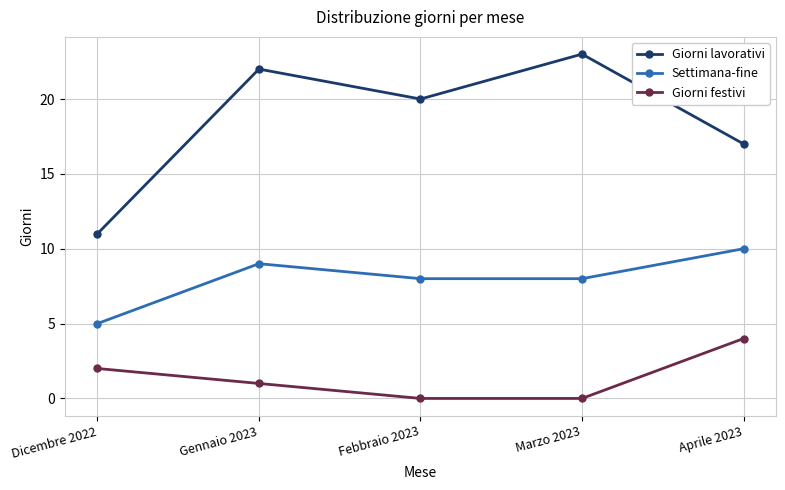

Which series has the largest range (max minus min)?

Giorni lavorativi